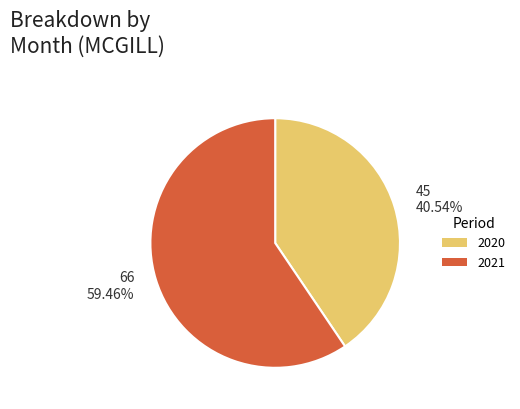

Rank the categories by value from highest to lowest.

2021, 2020